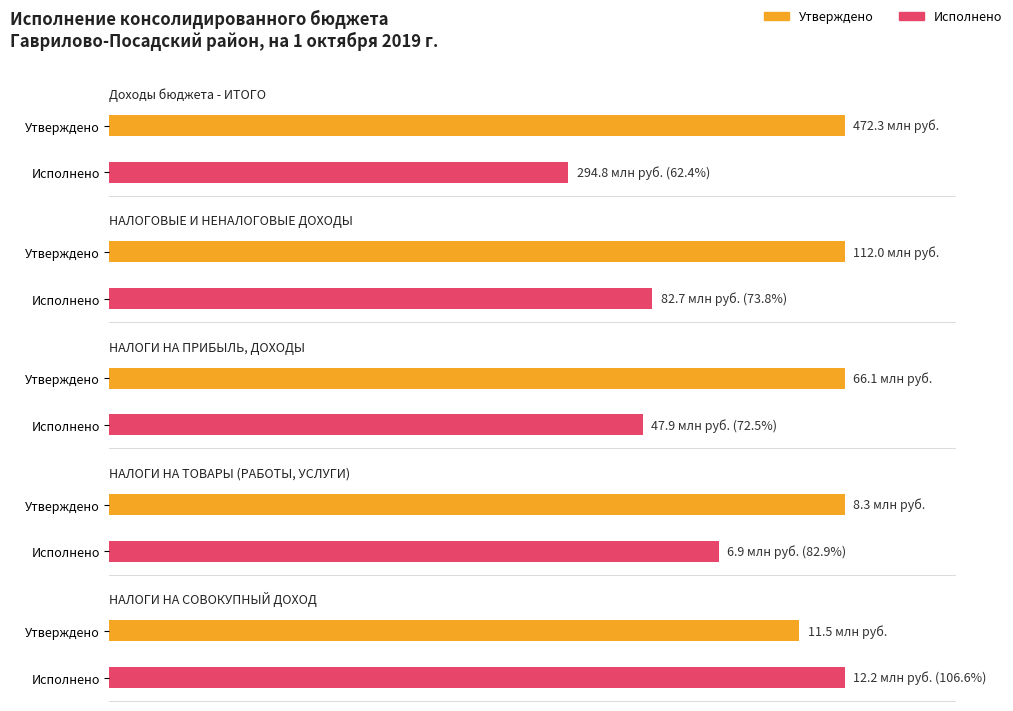

The value of Исполнено at Доходы бюджета - ИТОГО is 294831515.8. True or false?

True